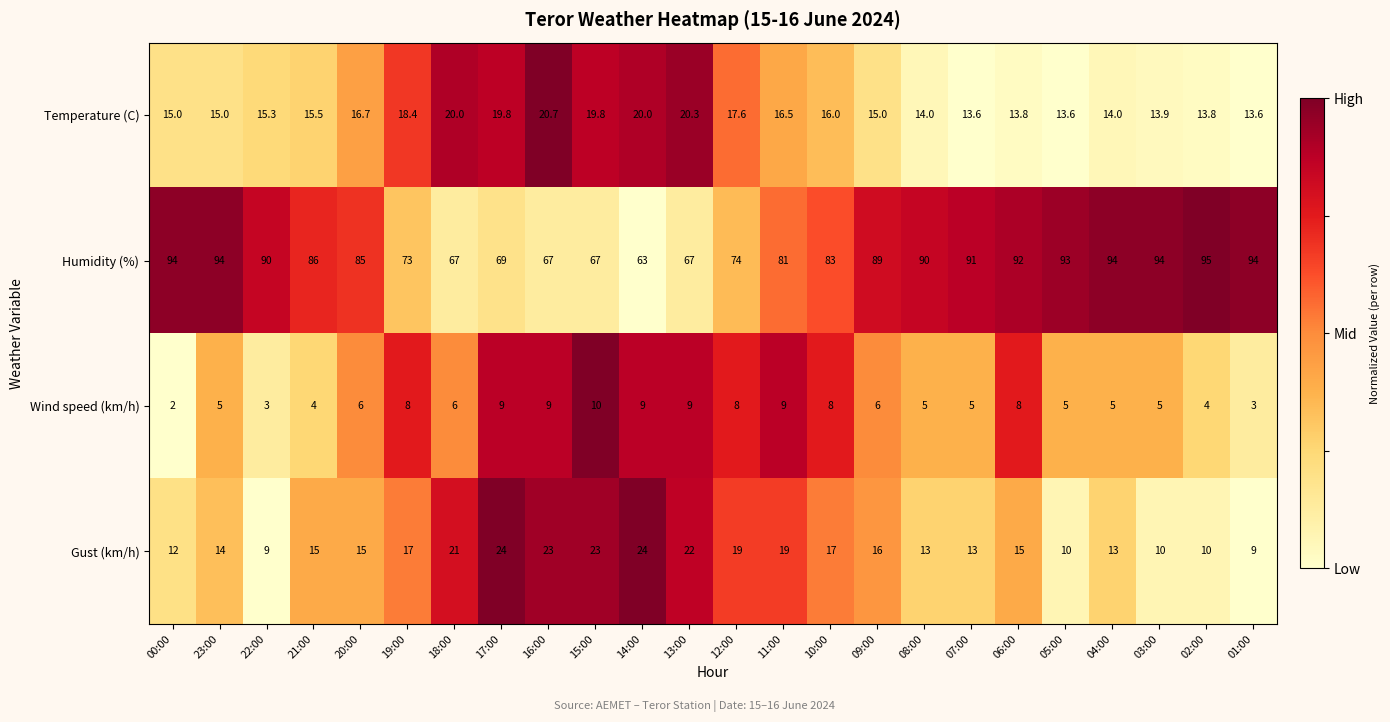

Is it true that Gust (km/h) equals 17.0 at 19:00?

True